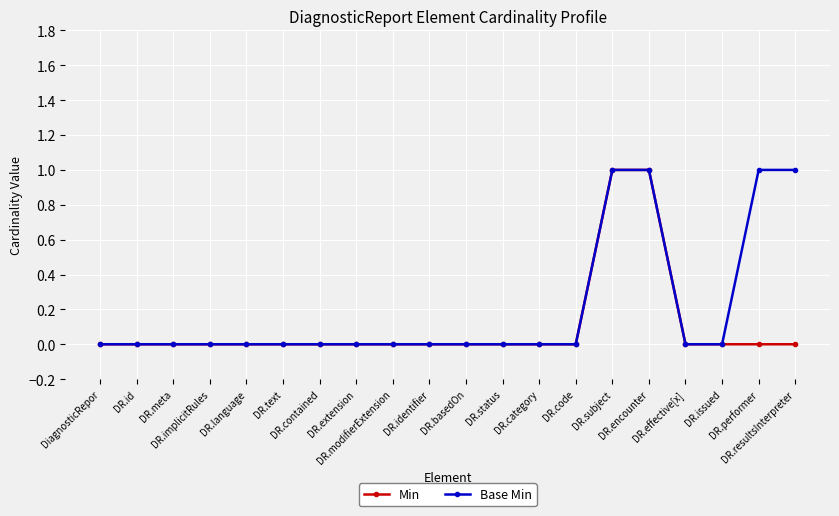

How many data points does each series have?

20